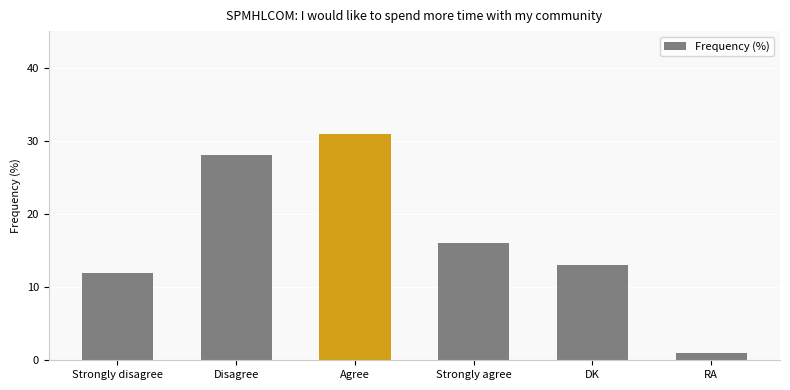

List the labels in order of value, largest first.

Agree, Disagree, Strongly agree, DK, Strongly disagree, RA